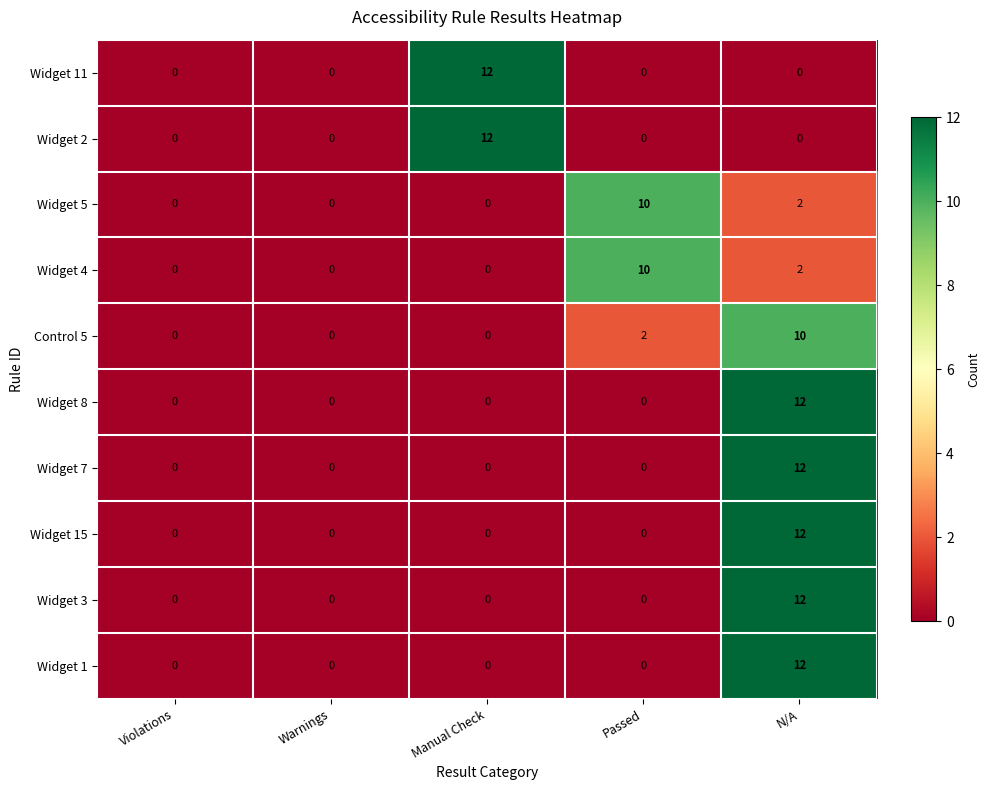

What is the maximum value shown in the chart?

12